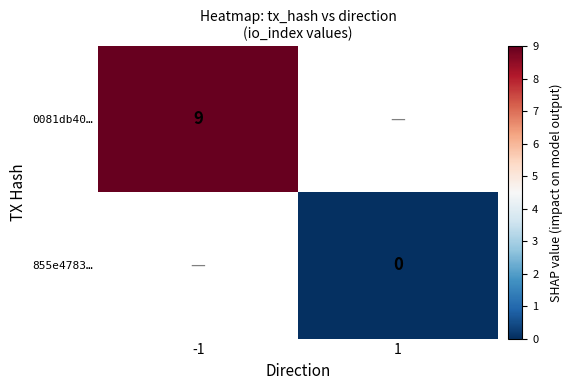

Is it true that 0081db40… equals 3 at -1?

False